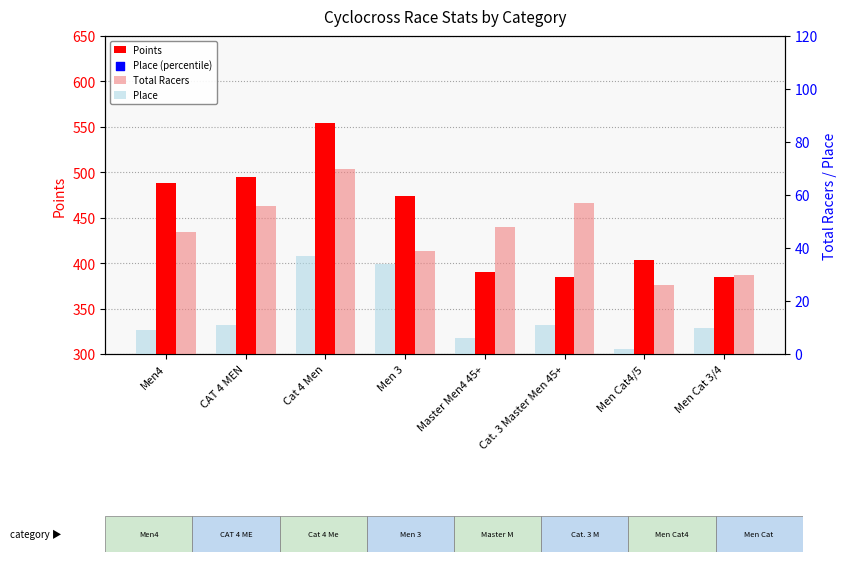

What are all the series names shown in the legend?

Points, Total Racers, Place, Place (percentile)